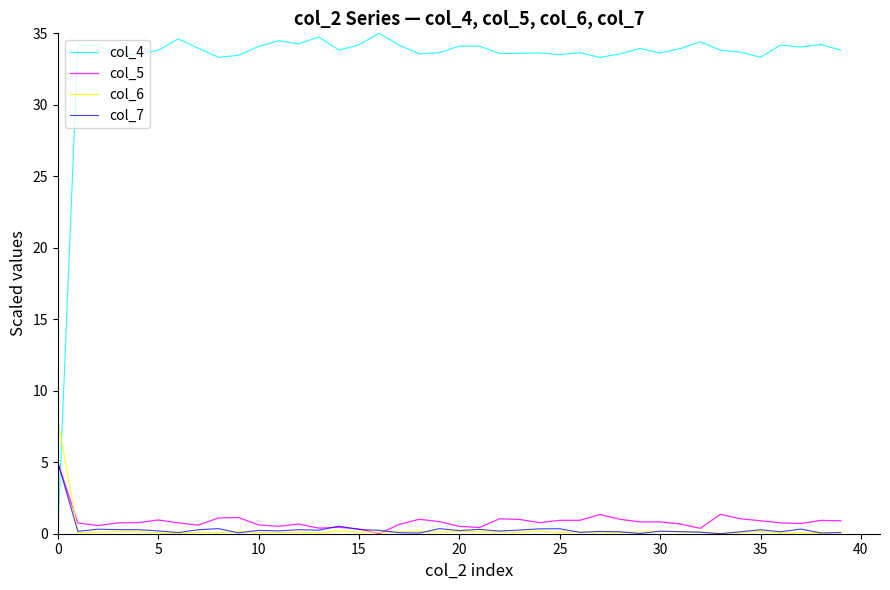

Which series has the largest total across all categories?

col_4